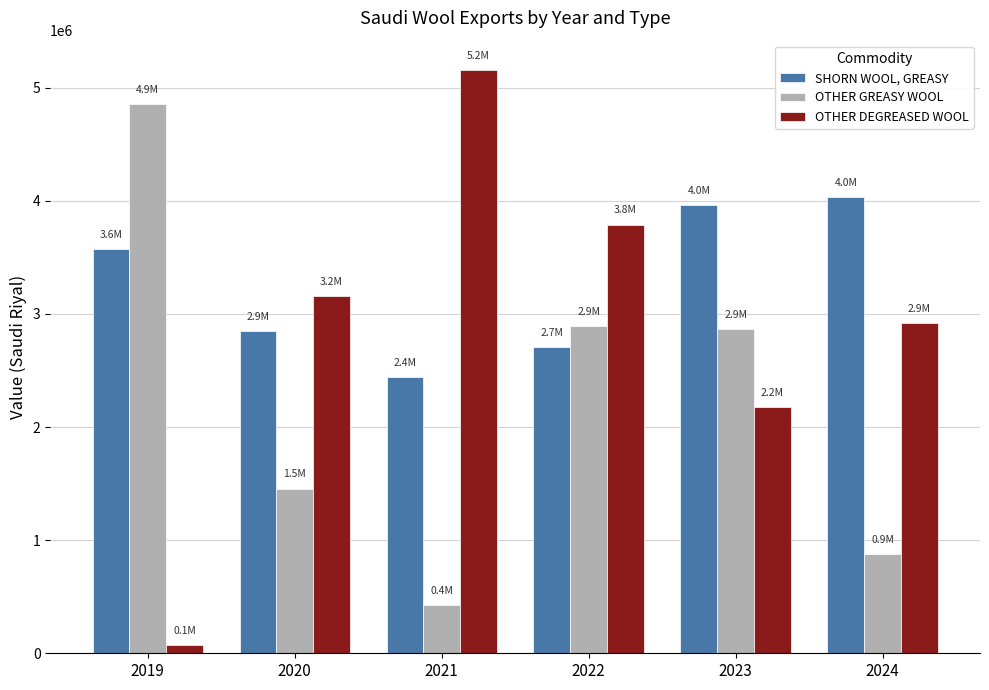

What is the sum of the OTHER GREASY WOOL values at 2023 and 2021?

3299777